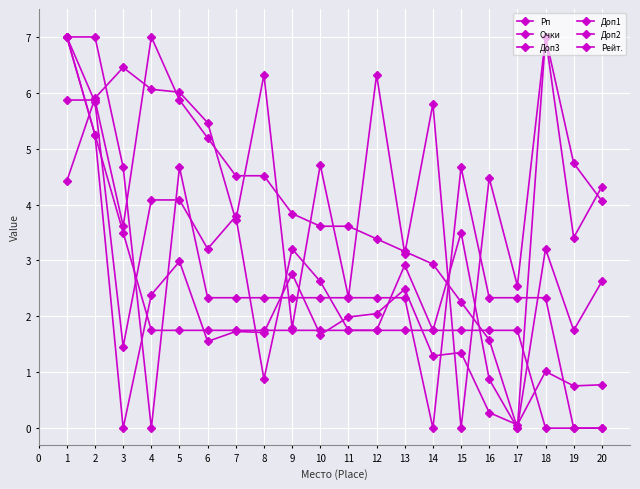

How many intersections are there between Рейт. and Очки?

3